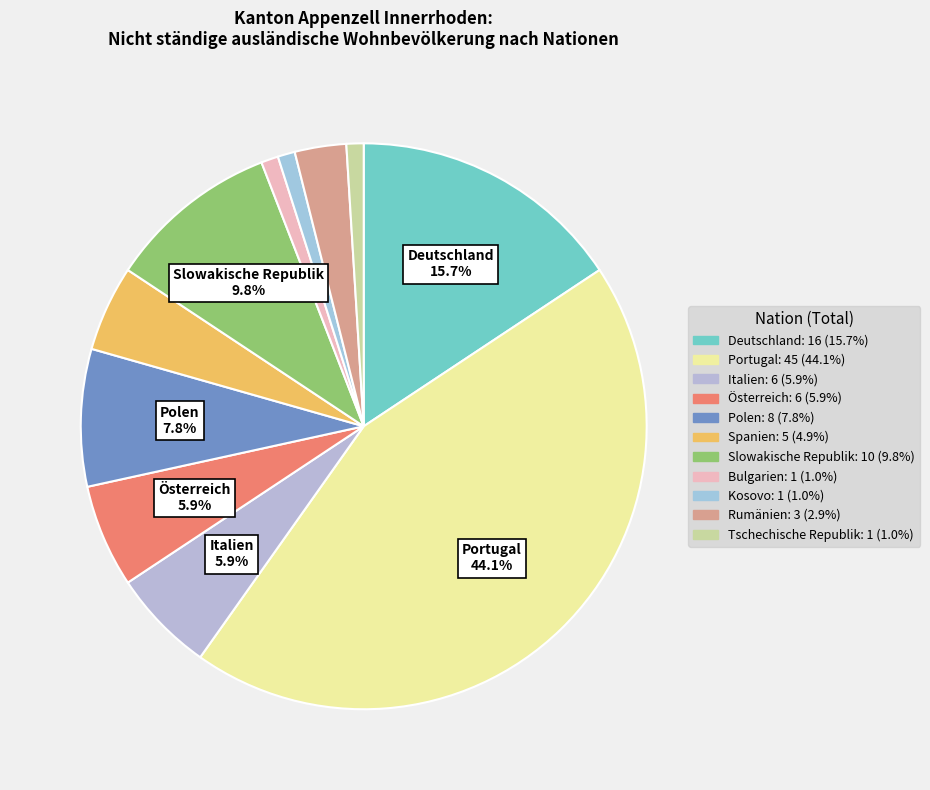

To the nearest percent, what is the combined percentage of Deutschland and Kosovo?

17%